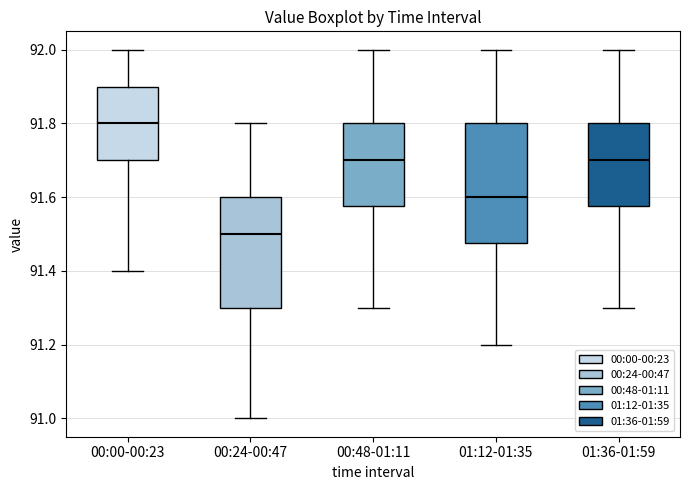

Which box's median line is the lowest?

00:24-00:47